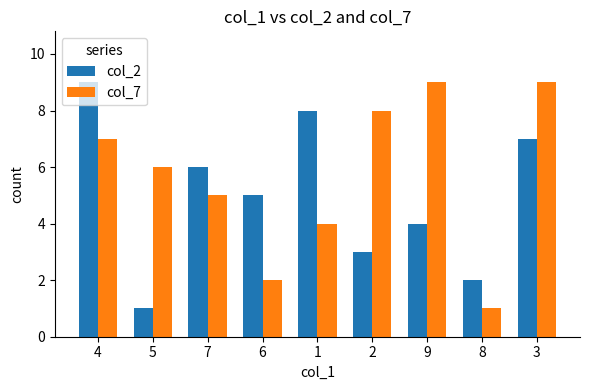

What is the highest value of the col_2 series?

9